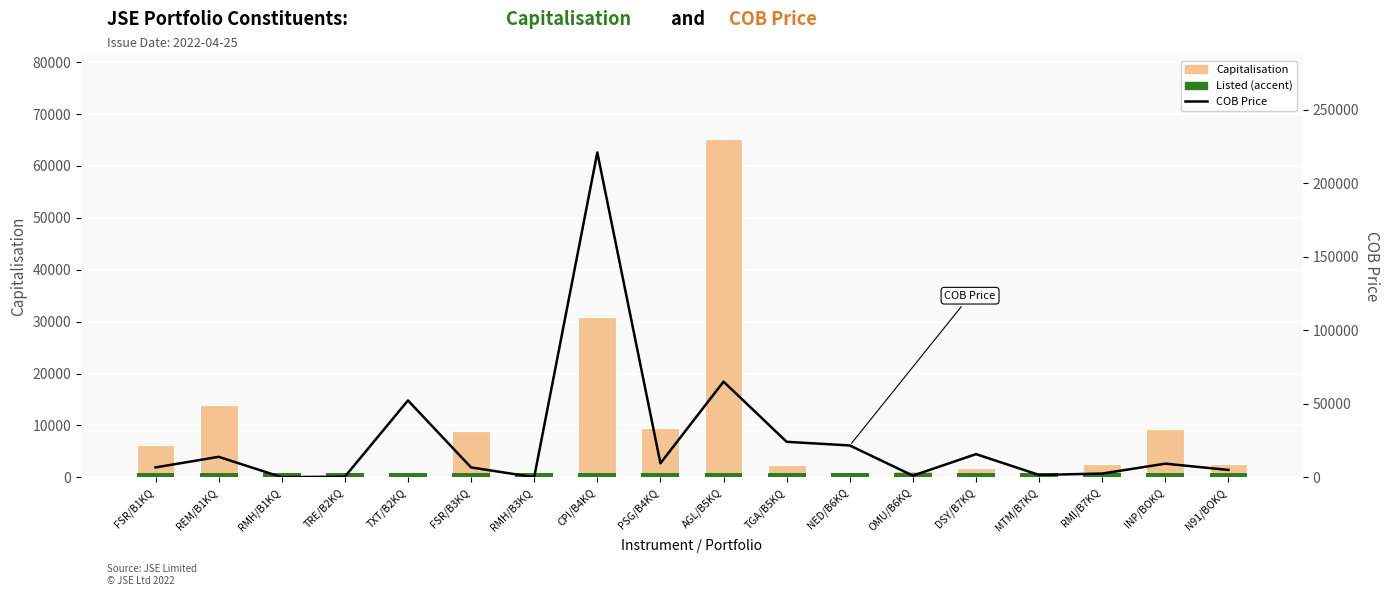

What is the difference between the highest and lowest values at AGL/B5KQ?

64318.8